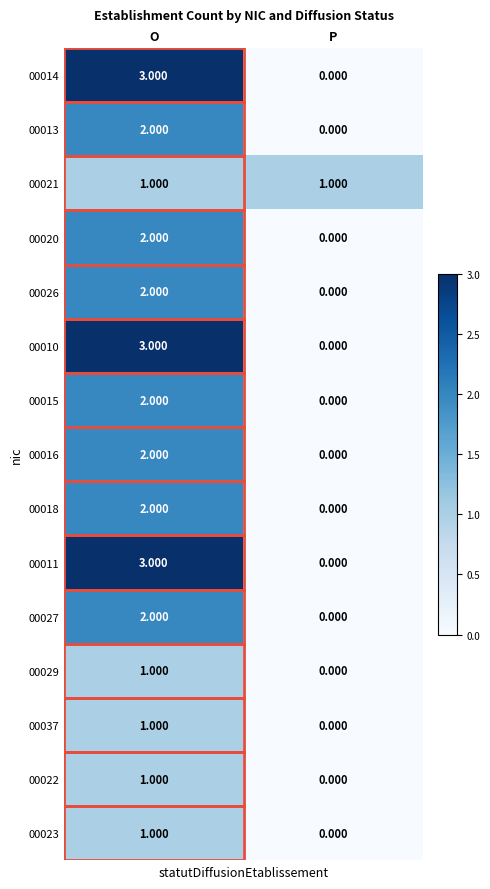

At which category is the sum across all series the highest?

O